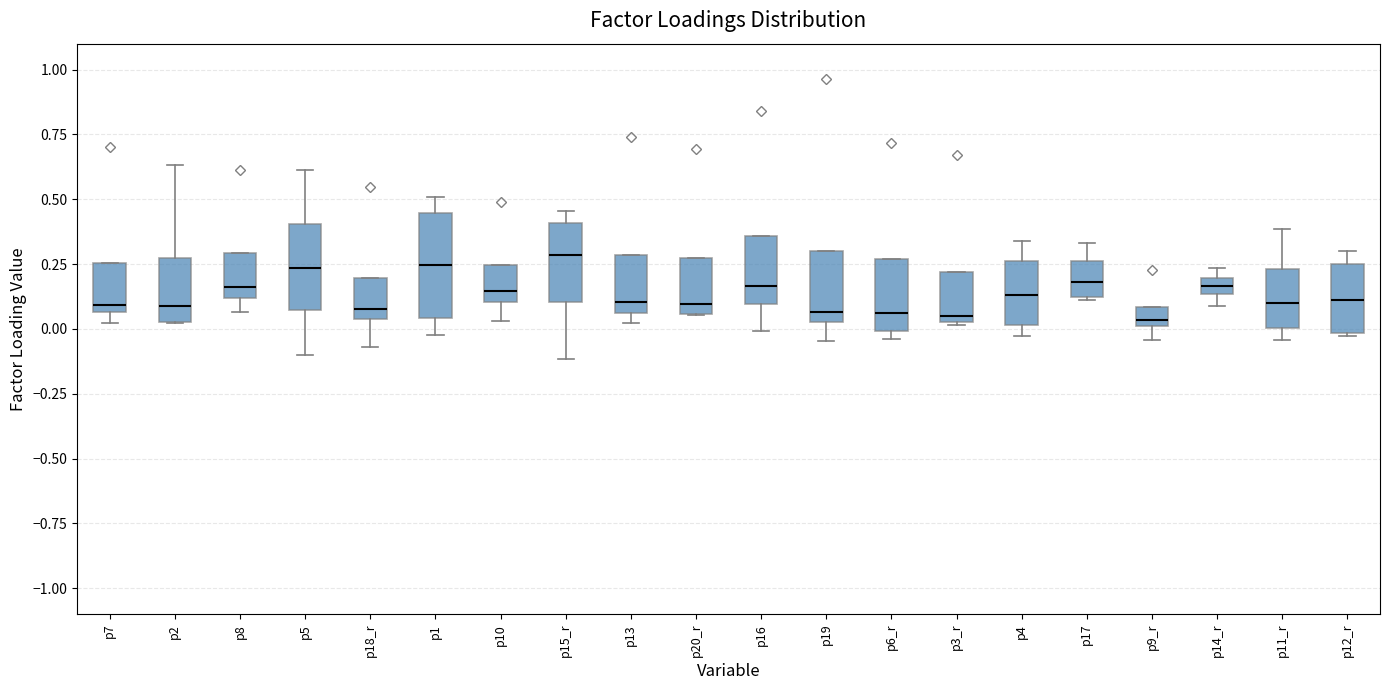

Where does the upper whisker of the box for p4 end on the y-axis? The values are not printed on the chart, so give them approximately, as read against the axis.

0.35